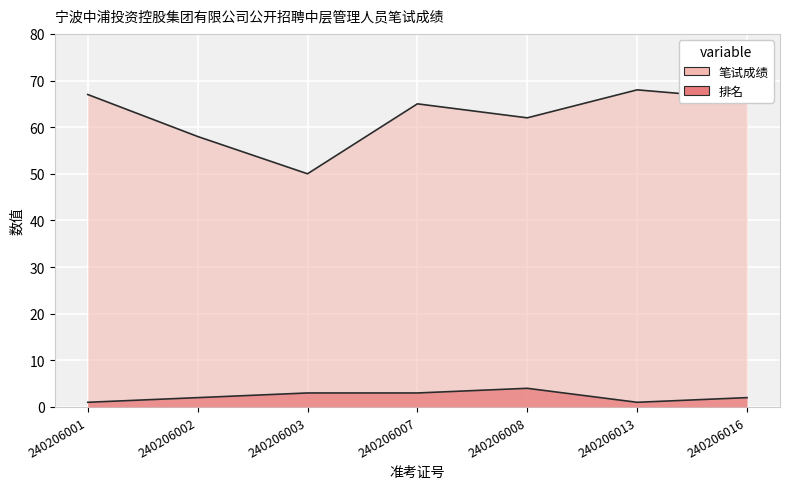

Which label corresponds to the largest value in the chart?

240206013